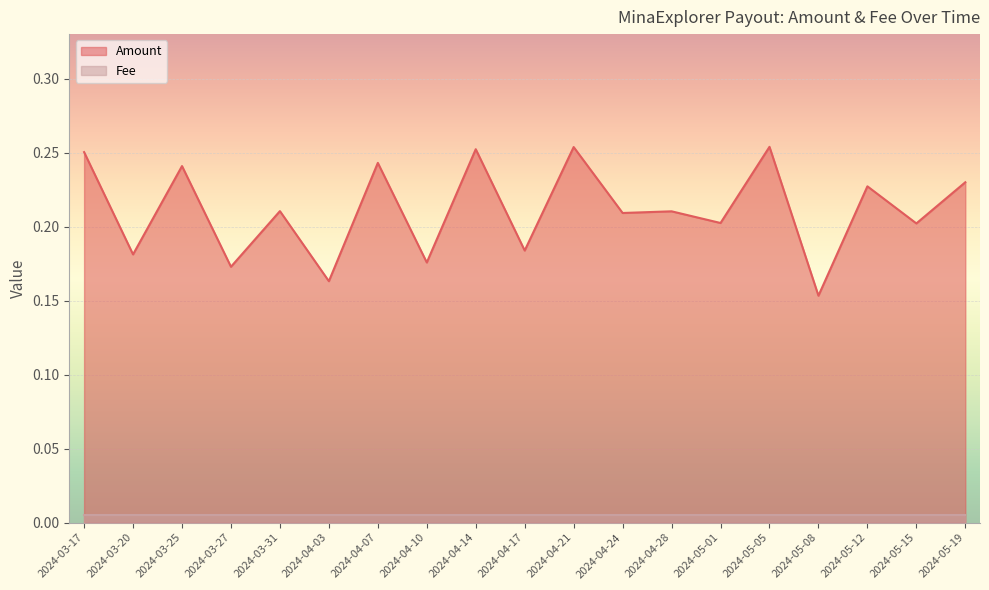

Where is the data nearest to the value 0?

2024-05-08